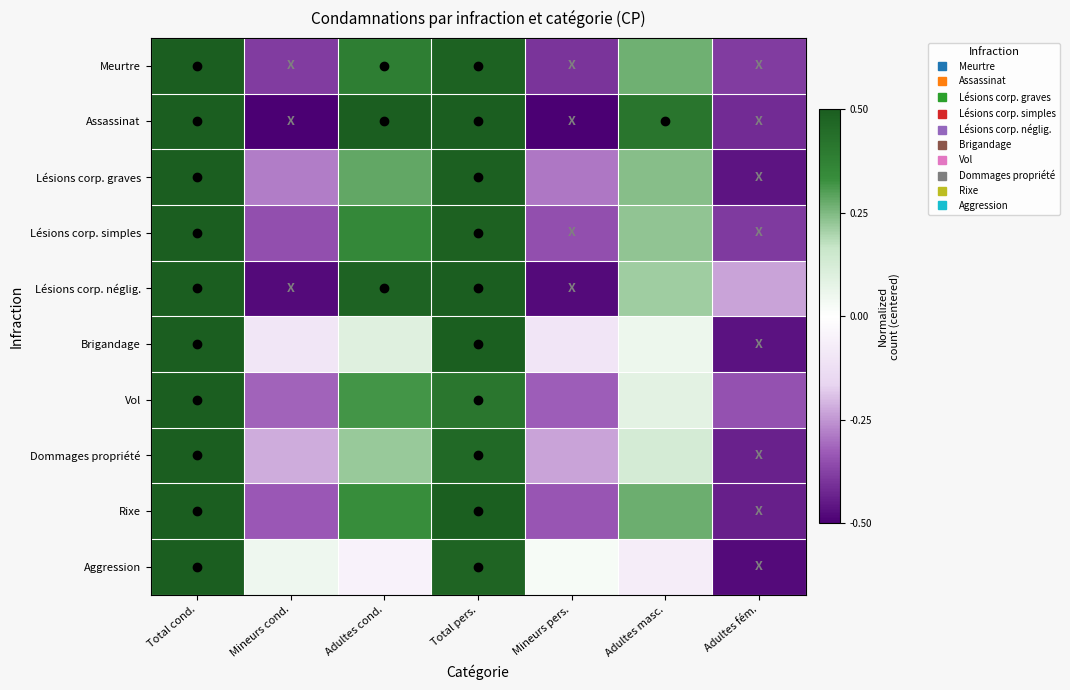

What is the total value across all series at Total pers.?

4.8